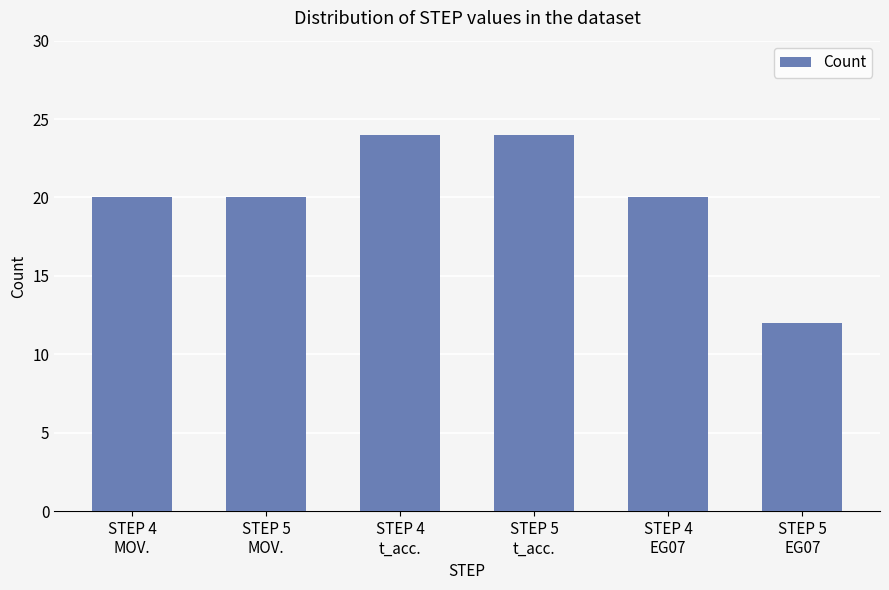

Count the values in the range 20 to 24.

5